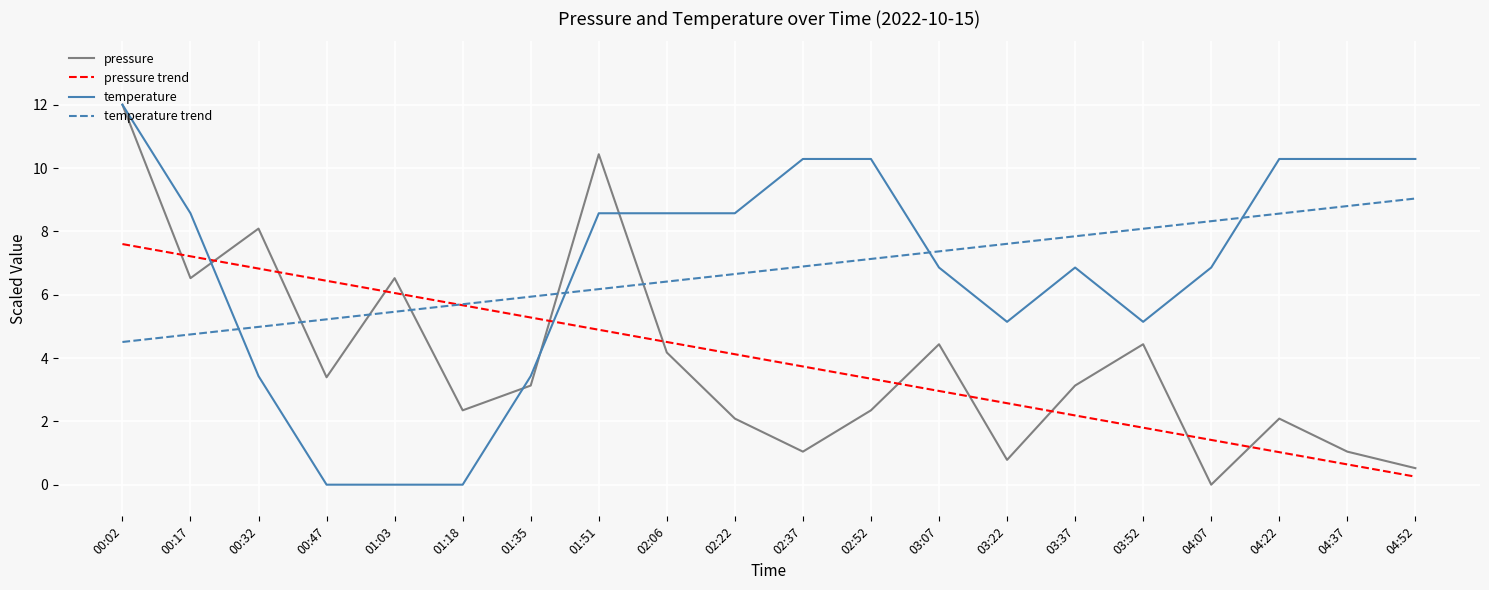

True or false: temperature and temperature trend intersect in this chart.

True